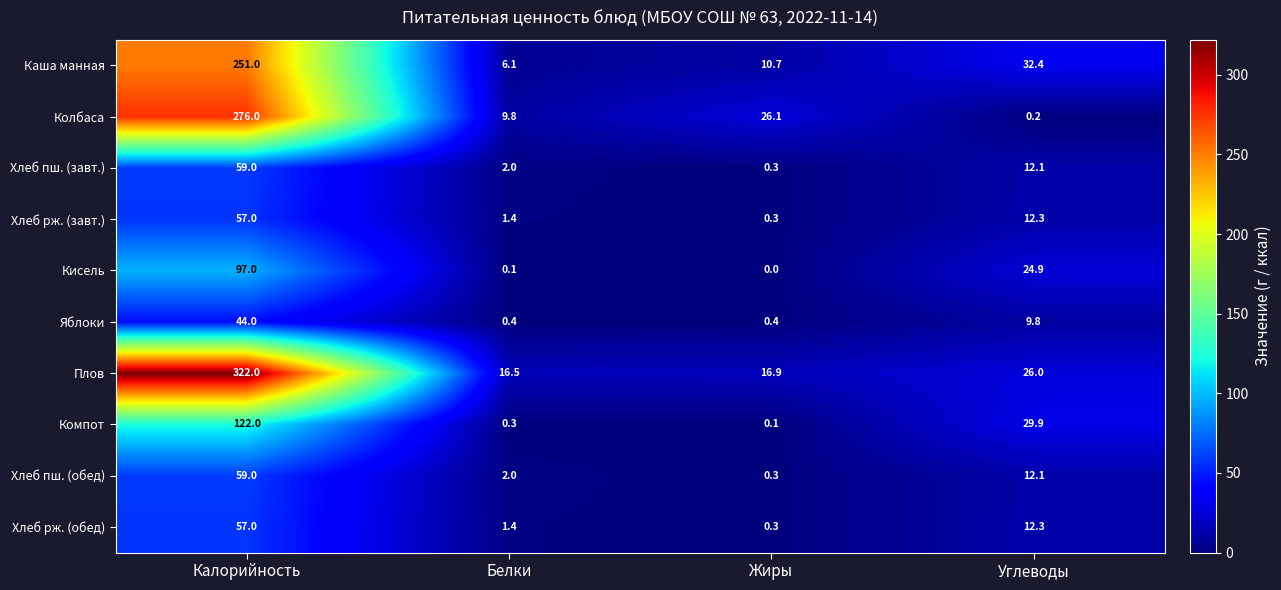

How many distinct data groups are displayed?

10